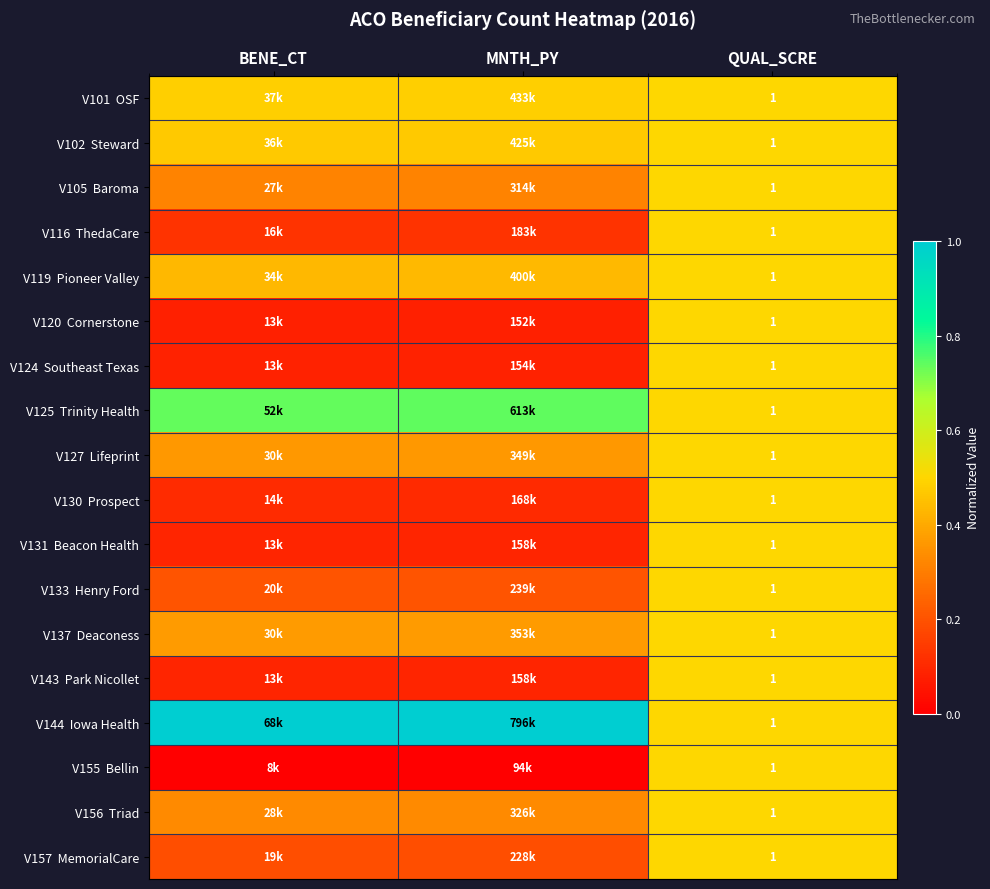

Rank the series at MNTH_PY from lowest to highest value.

V155 Bellin, V120 Cornerstone, V124 Southeast Texas, V131 Beacon Health, V143 Park Nicollet, V130 Prospect, V116 ThedaCare, V157 MemorialCare, V133 Henry Ford, V105 Baroma, V156 Triad, V127 Lifeprint, V137 Deaconess, V119 Pioneer Valley, V102 Steward, V101 OSF, V125 Trinity Health, V144 Iowa Health